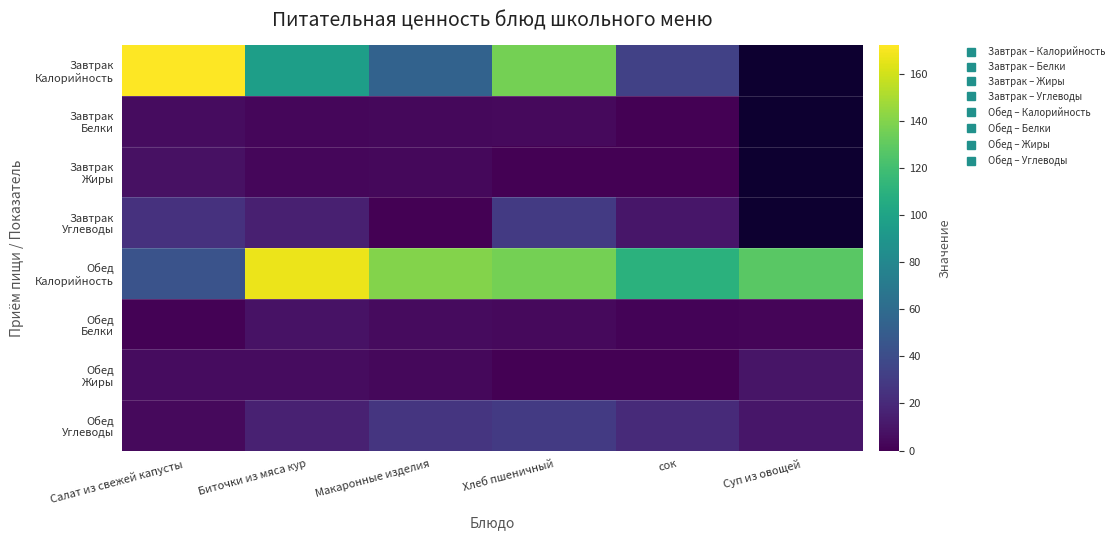

Which series has the largest total across all categories?

Обед Калорийность